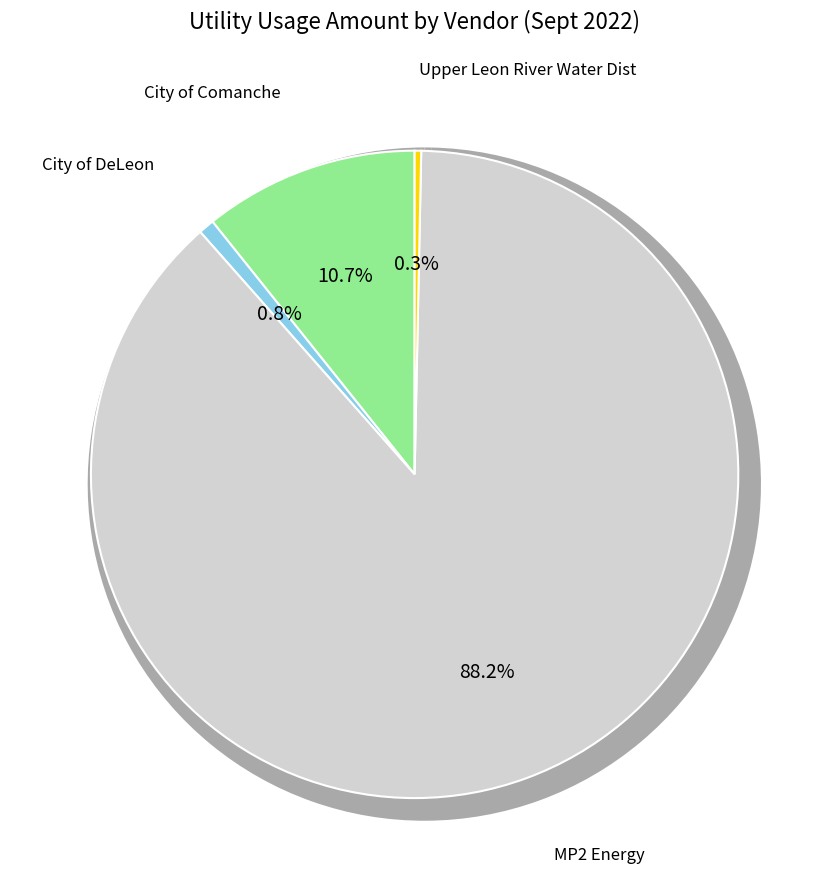

Is the sum of Pct 3- 350 CR331, Proctor (elect) and Museum-Moorman Rd grdl 1 (elect) greater than half?

No